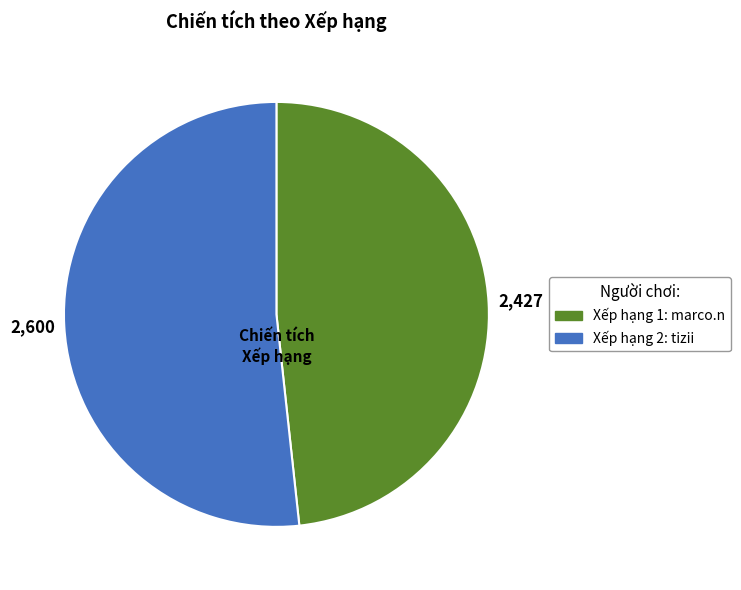

Is there any slice that represents more than half of the pie?

Yes